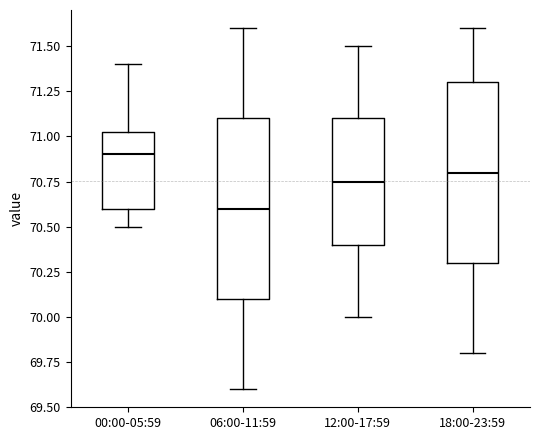

Where does the median line of the box for 00:00-05:59 sit on the y-axis? The values are not printed on the chart, so give them approximately, as read against the axis.

70.90